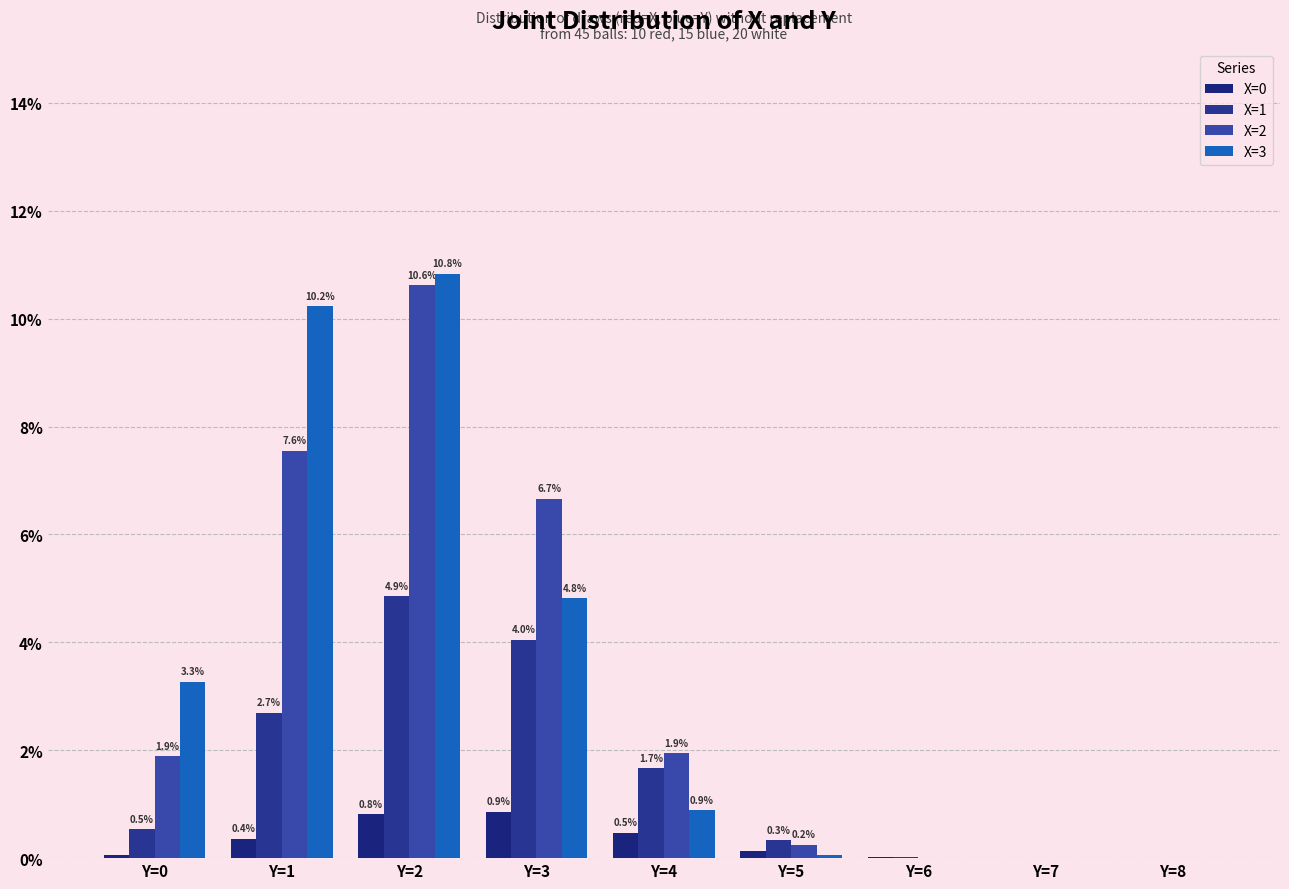

Are the bars horizontal?

No